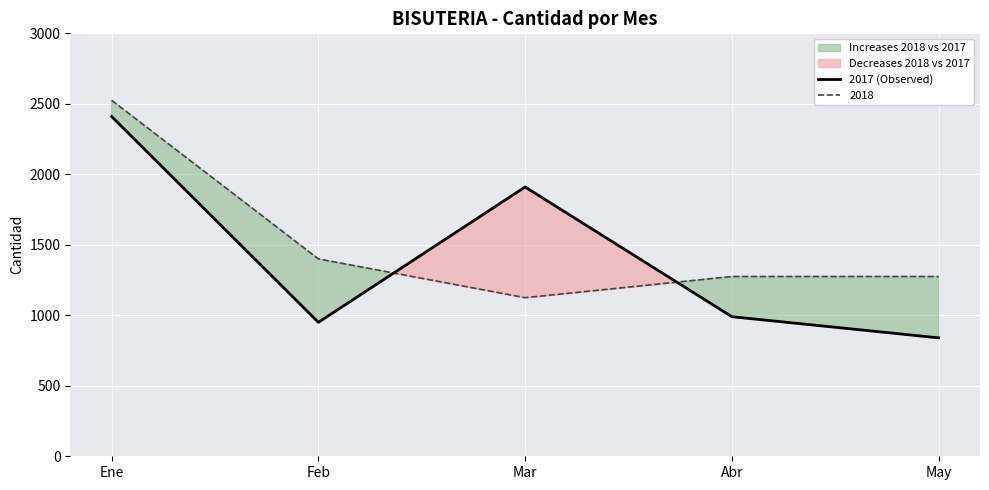

What is the difference between the second highest and second lowest values?

960